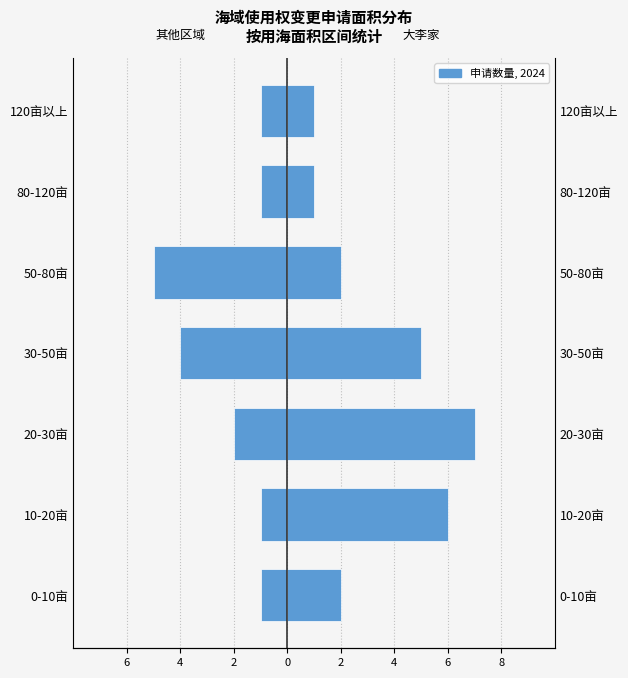

How many bars are there in each group?

2